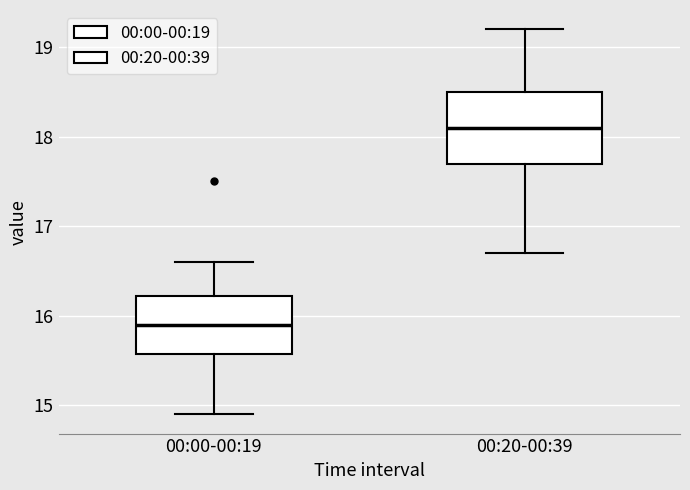

Reading left to right, read every box against the y-axis: the position of its median line, the range the box covers, and the ends of its whiskers. The values are not printed on the chart, so give them approximately, as read against the axis.

00:00-00:19: median 15.9, box 15.6 to 16.2, whiskers 14.9 to 16.6
00:20-00:39: median 18.1, box 17.7 to 18.5, whiskers 16.7 to 19.2